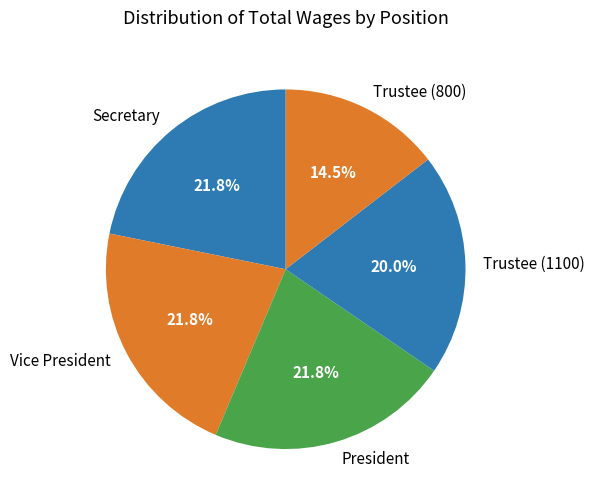

What is the ratio of the value at President to the value at Trustee (800)?

1.5